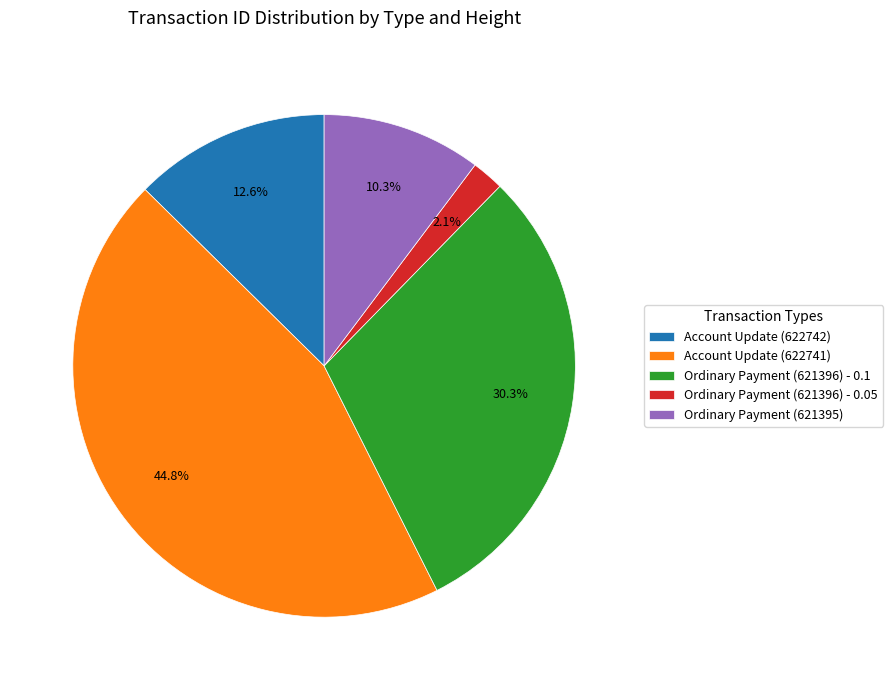

Rank the categories by value from highest to lowest.

Account Update (622741), Ordinary Payment (621396) - 0.1, Account Update (622742), Ordinary Payment (621395), Ordinary Payment (621396) - 0.05